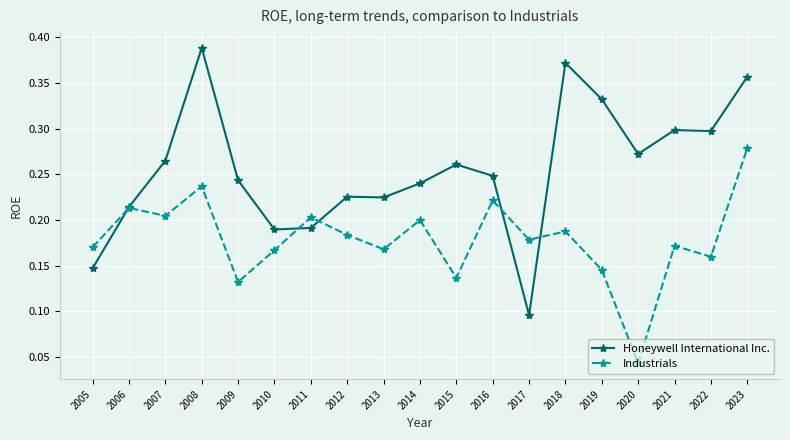

True or false: Honeywell International Inc. and Industrials cross at least once.

True